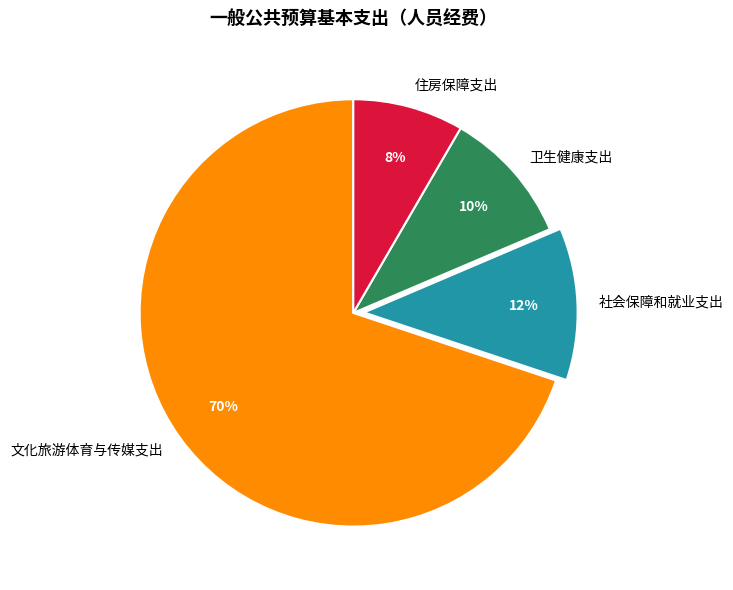

How many segments does this pie chart have?

4